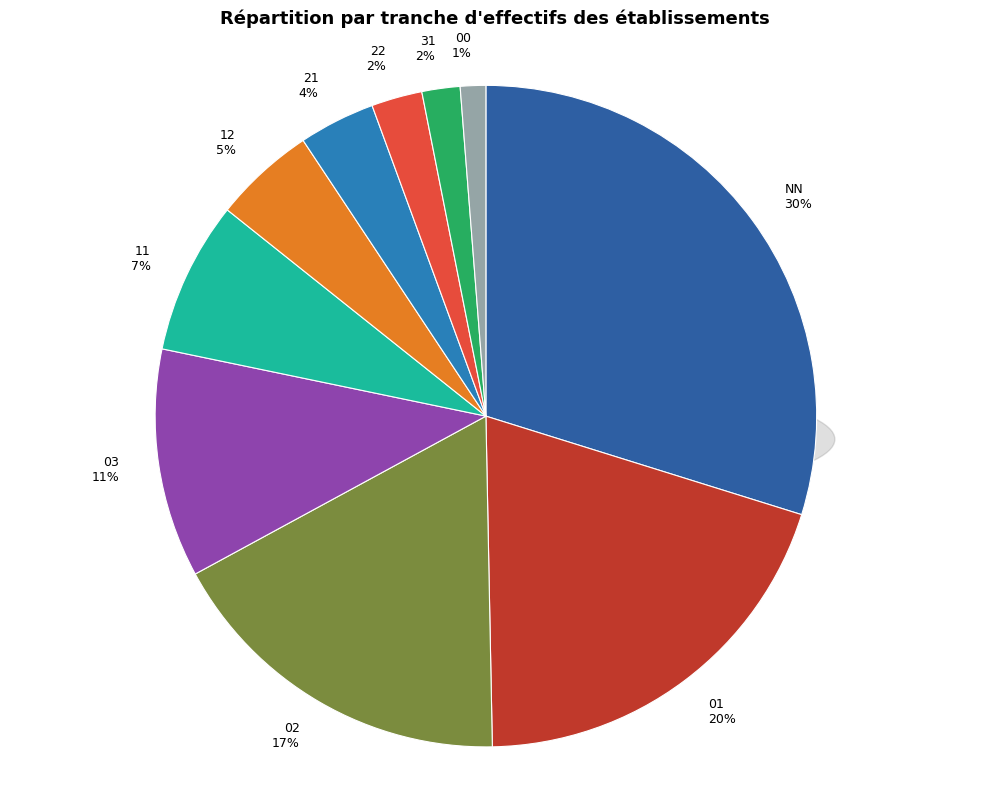

To the nearest percent, what is the difference between the 31 and 01 slice percentages?

18%